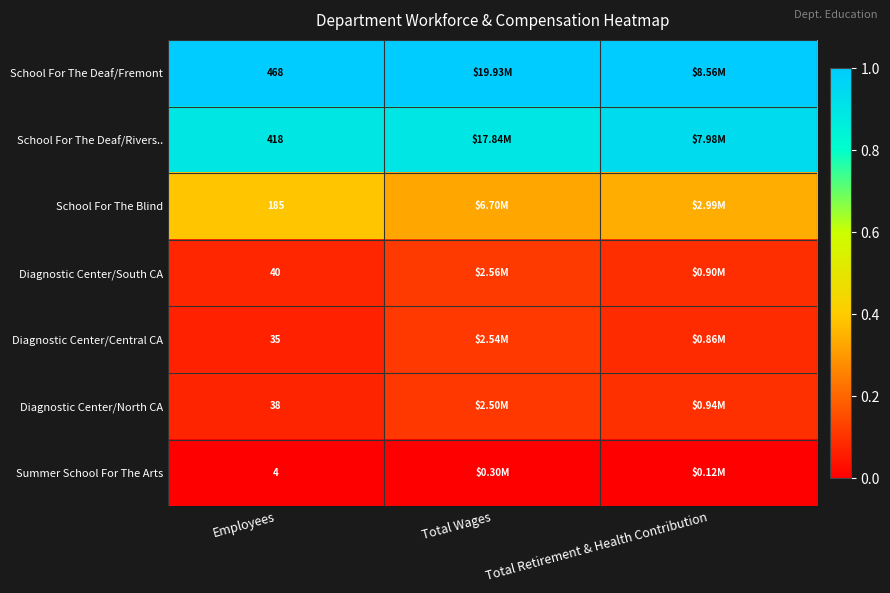

Is the value of Diagnostic Center/South CA at Employees greater than the value of School For The Deaf/Fremont at Employees?

No